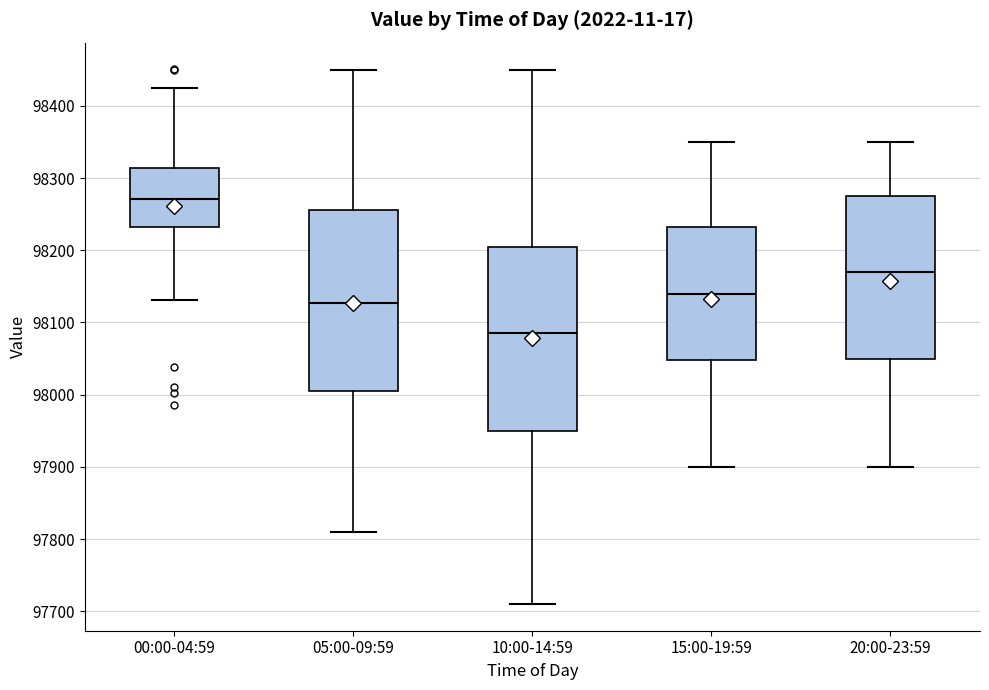

Where is the lower edge of the box for 20:00-23:59 on the y-axis? The values are not printed on the chart, so give them approximately, as read against the axis.

98050